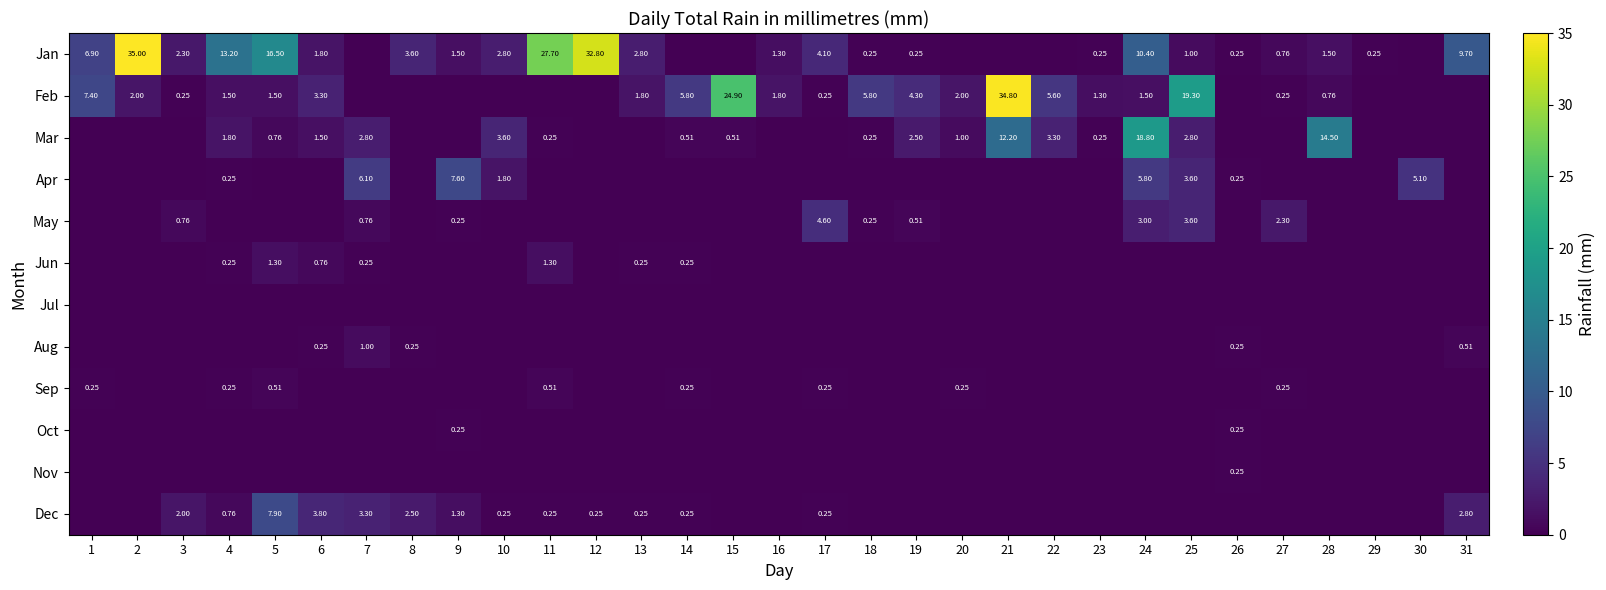

The Feb series shows 54.9 at 21. True or false?

False